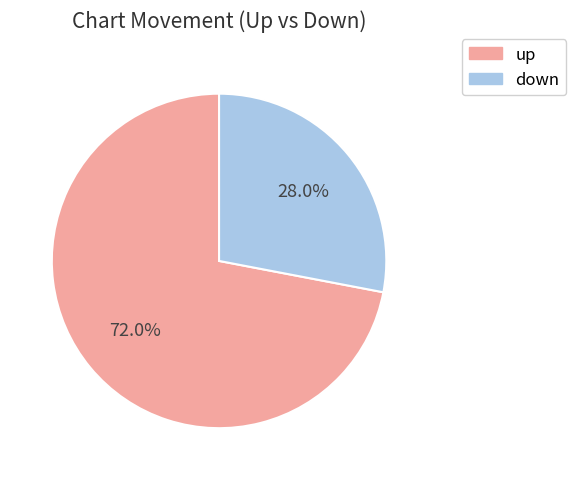

What percentage is the down slice, to the nearest percent?

28%